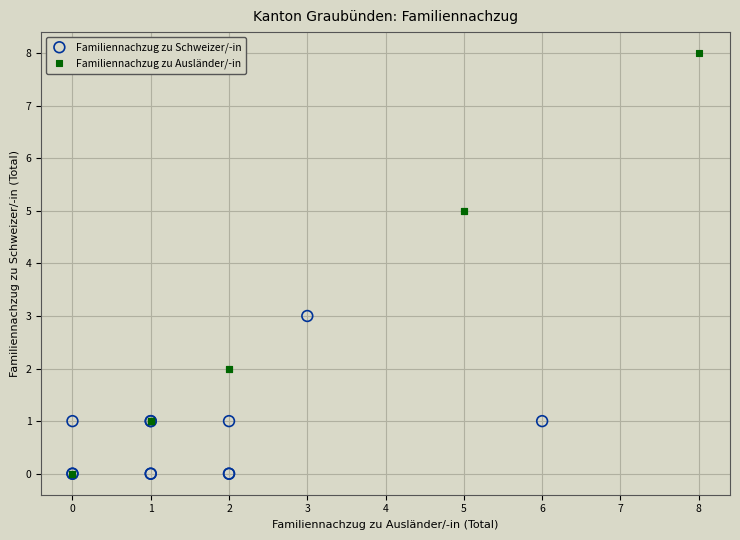

Which series has the widest spread of Y values?

Familiennachzug zu Ausländer/-in